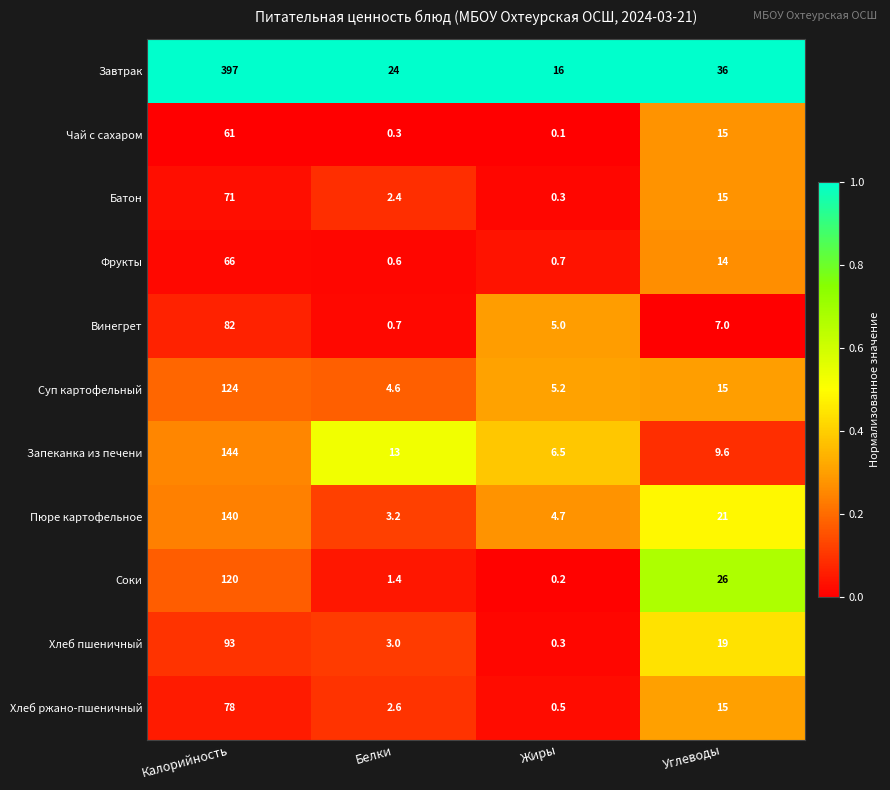

True or false: Пюре картофельное has a value of 3.2 at Белки.

True